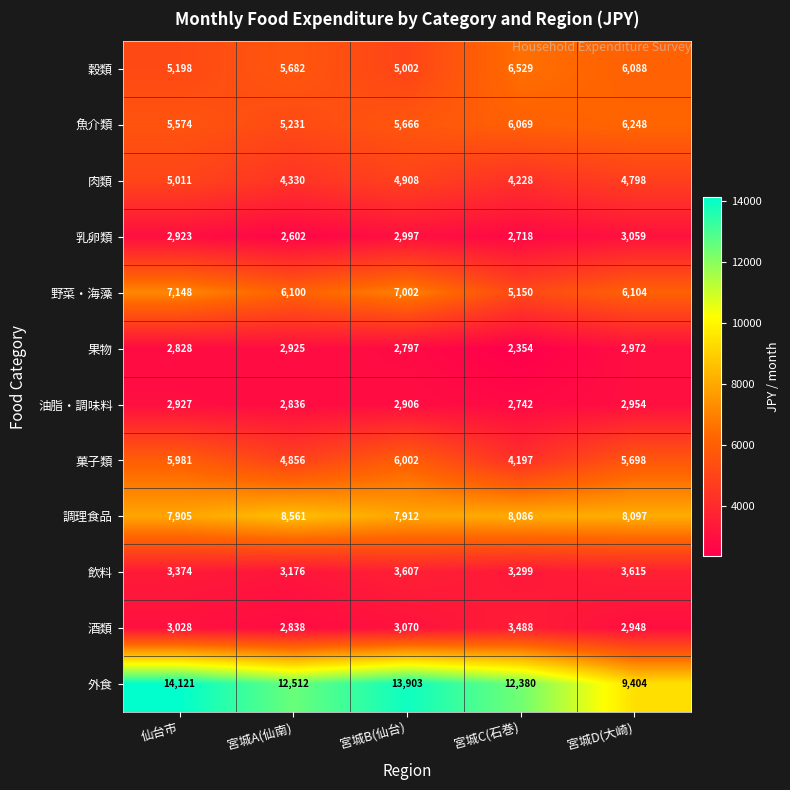

How many data points in 乳卵類 are less than 2923?

2